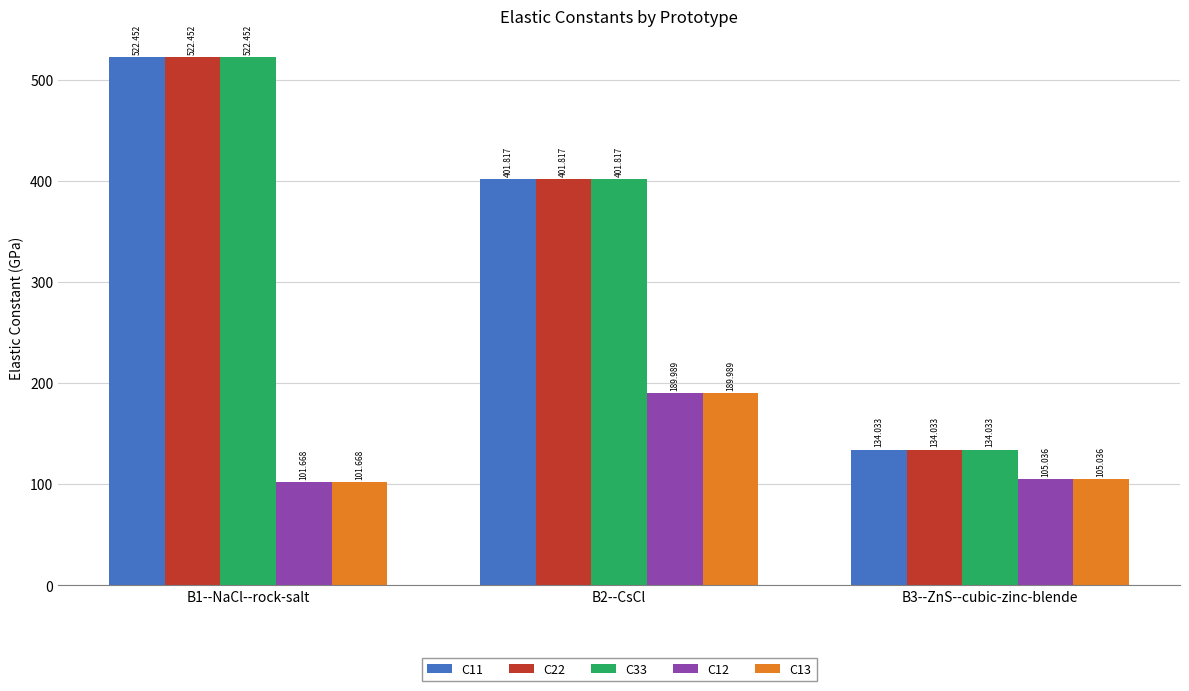

Is the value of C33 at B3--ZnS--cubic-zinc-blende greater than the value of C22 at B1--NaCl--rock-salt?

No